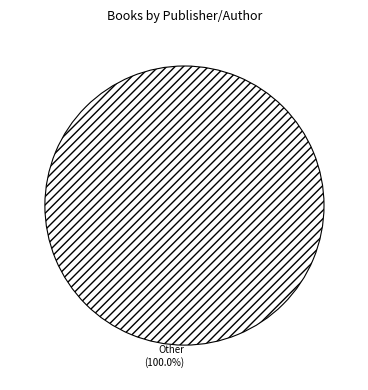

Rank the categories by value from highest to lowest.

Other